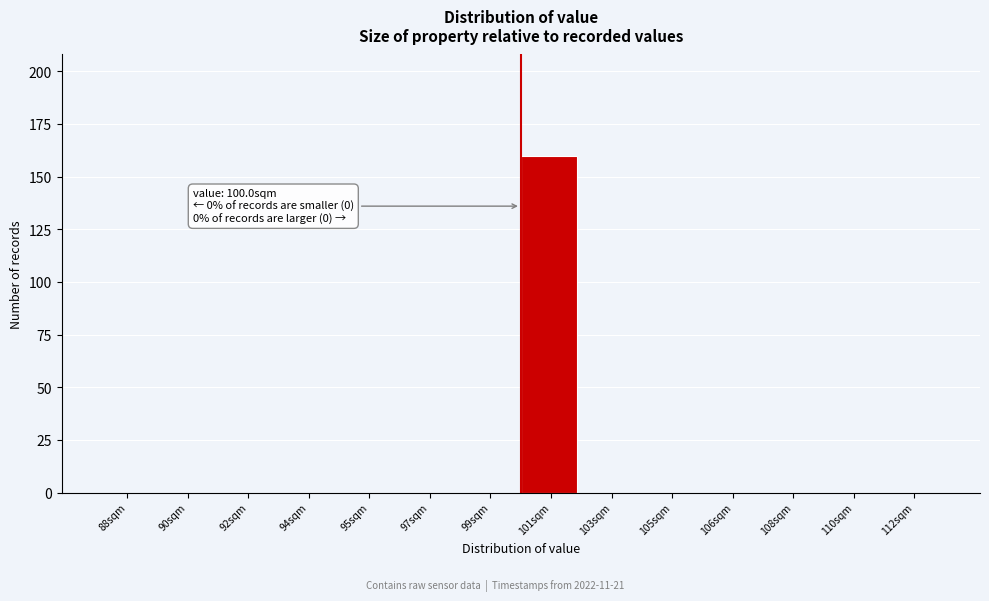

Reading left to right, transcribe all the data shown in this chart.

88sqm=0	90sqm=0	92sqm=0	94sqm=0	95sqm=0	97sqm=0	99sqm=0	101sqm=160	103sqm=0	105sqm=0	106sqm=0	108sqm=0	110sqm=0	112sqm=0